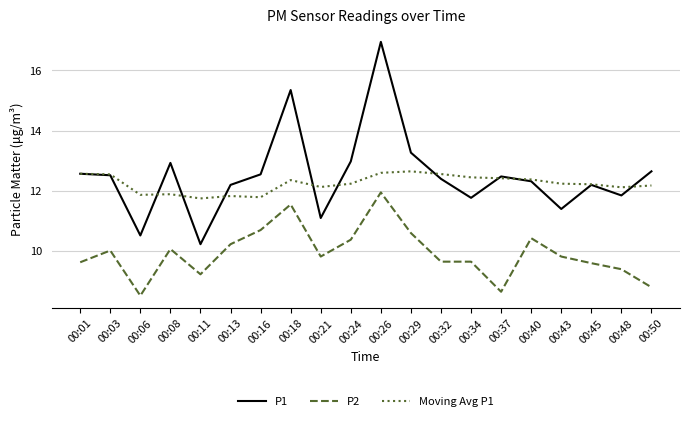

True or false: P1 and P2 cross at least once.

False